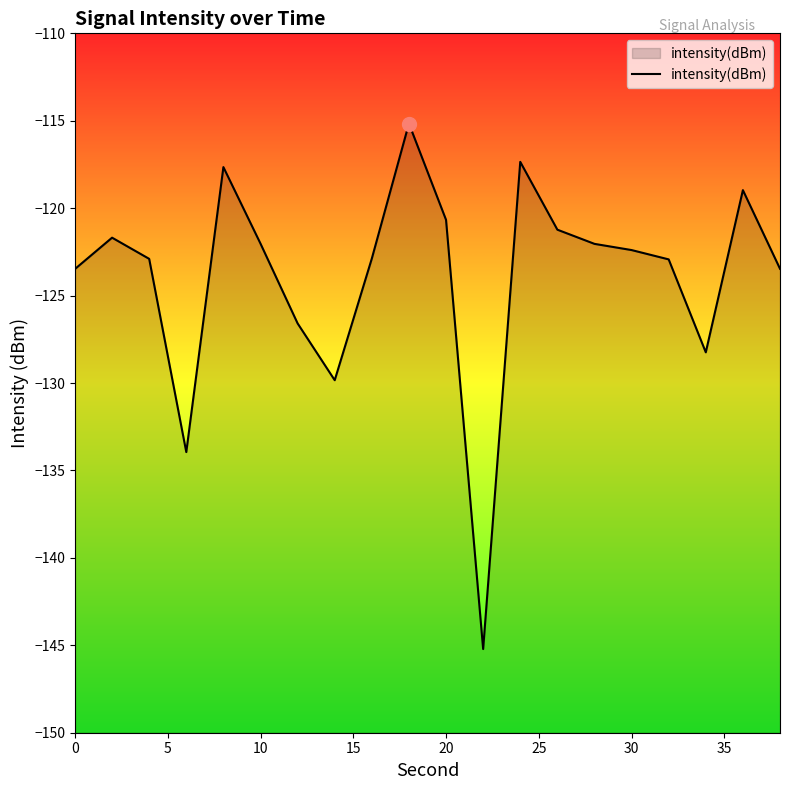

What is the maximum value shown in the chart?

-115.2